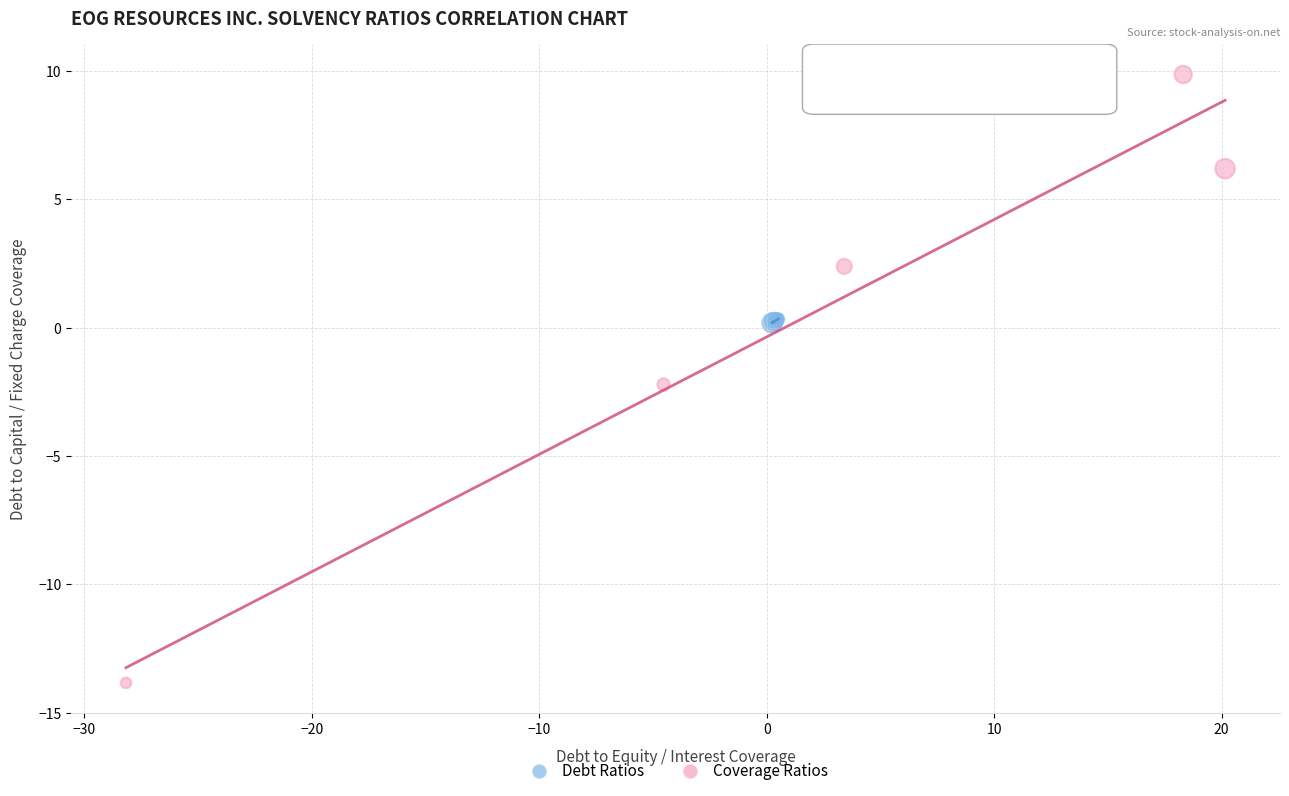

Which series reaches the minimum Y coordinate?

Coverage Ratios